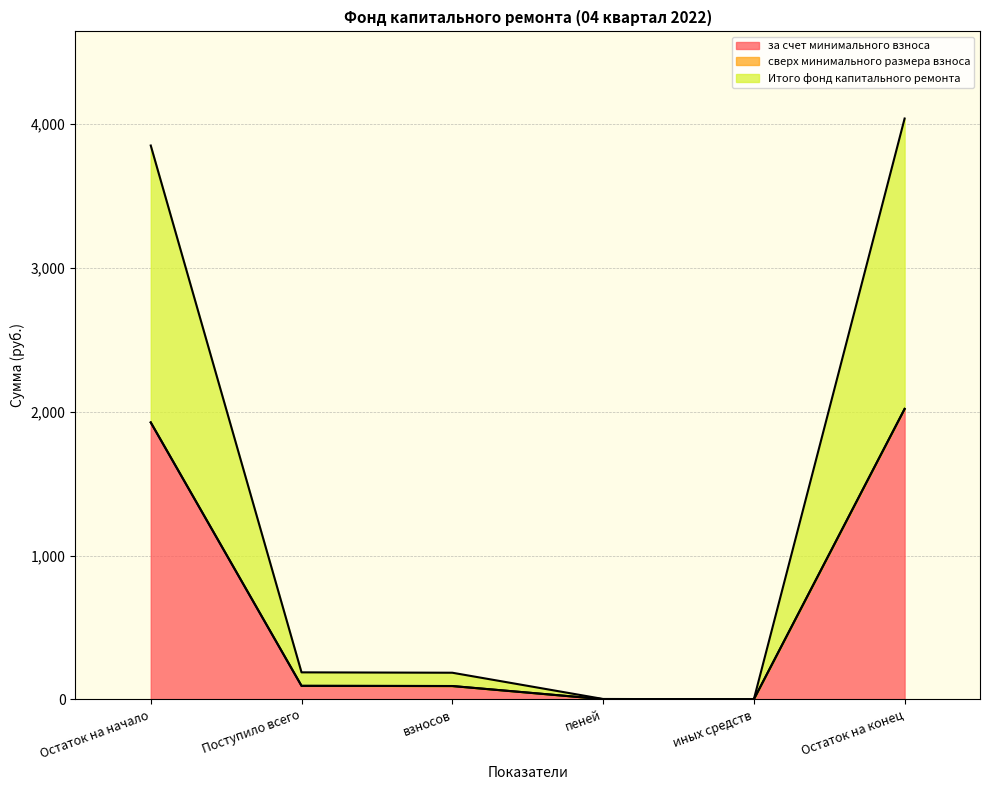

What is the approximate value of Итого фонд капитального ремонта at Остаток на конец?

2020.0